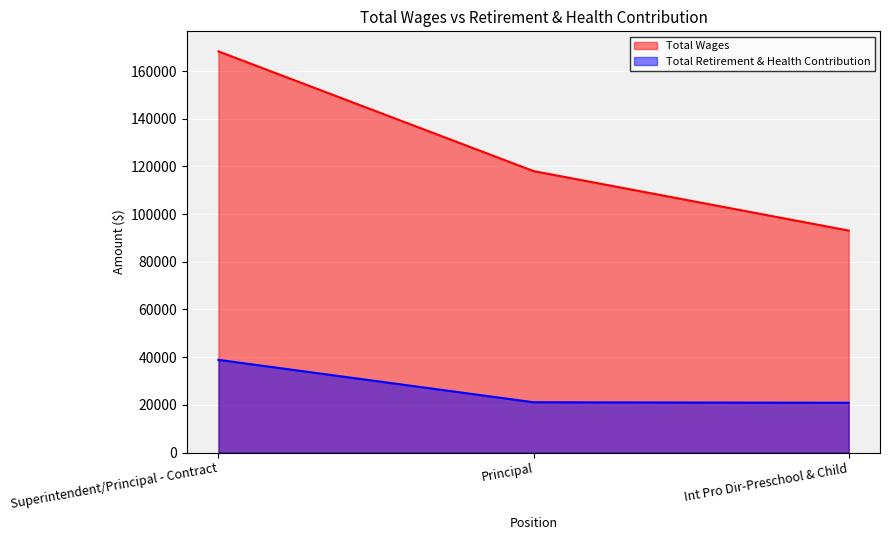

List the labels in order of Total Retirement & Health Contribution value, smallest first.

Int Pro Dir-Preschool & Child, Principal, Superintendent/Principal - Contract